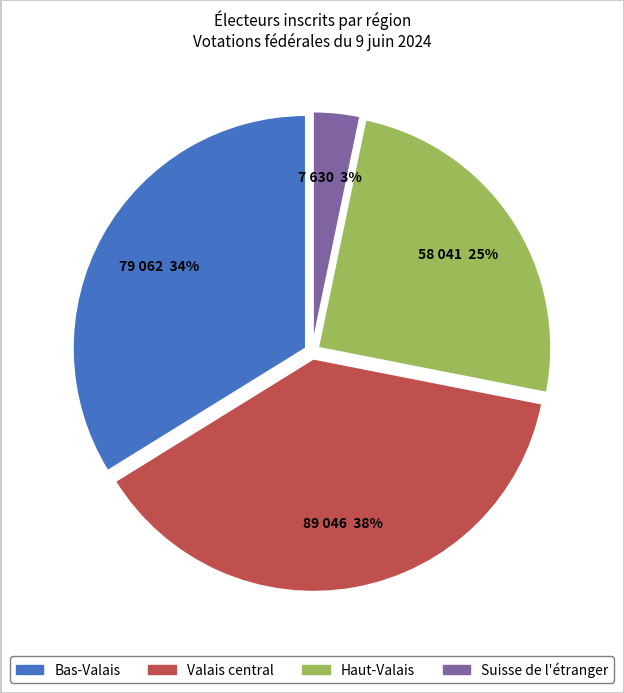

Is there any slice that represents more than half of the pie?

No